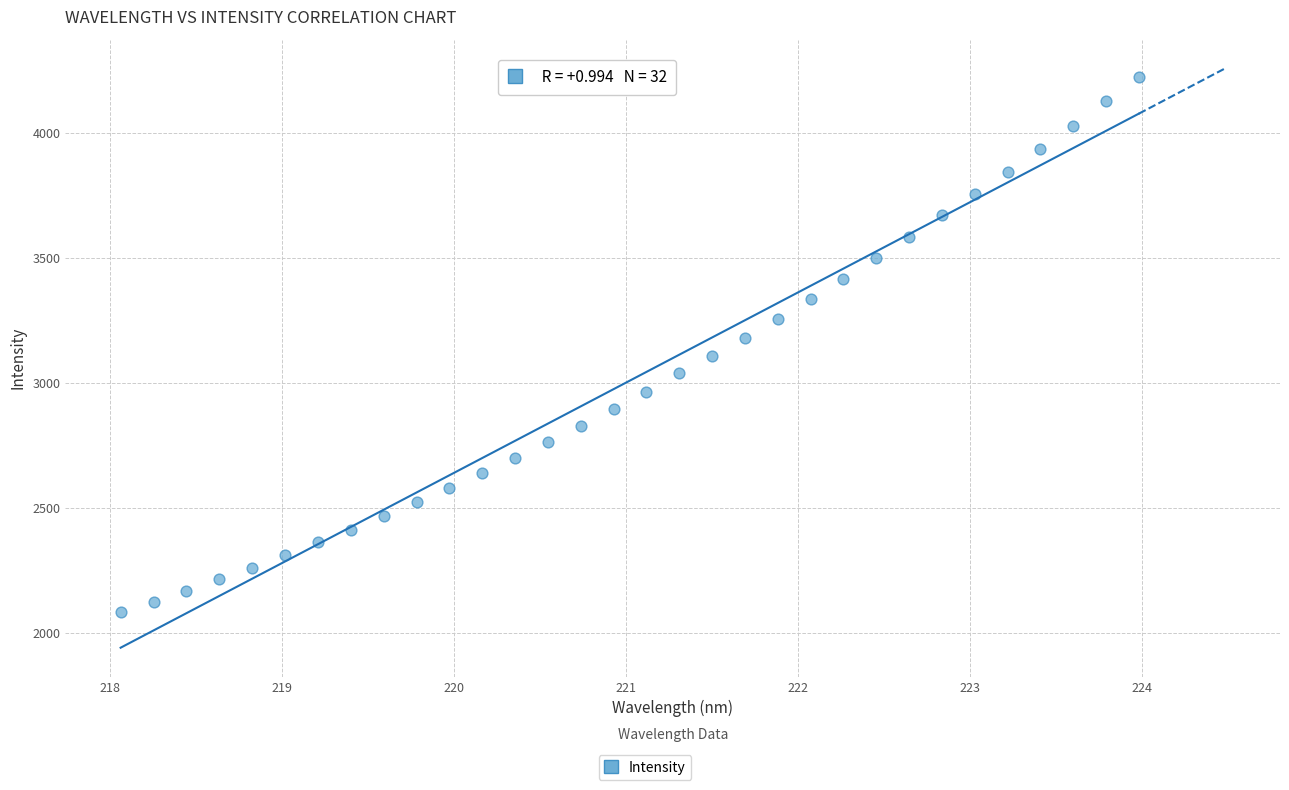

What is the range of X values (max minus min)?

5.9